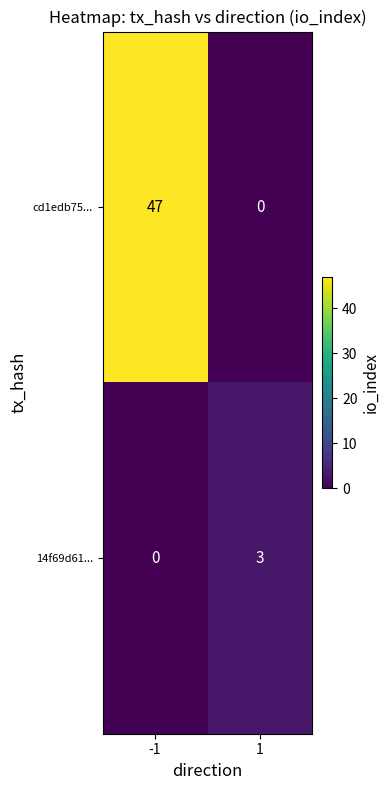

At how many categories does at least one series exceed 4?

1